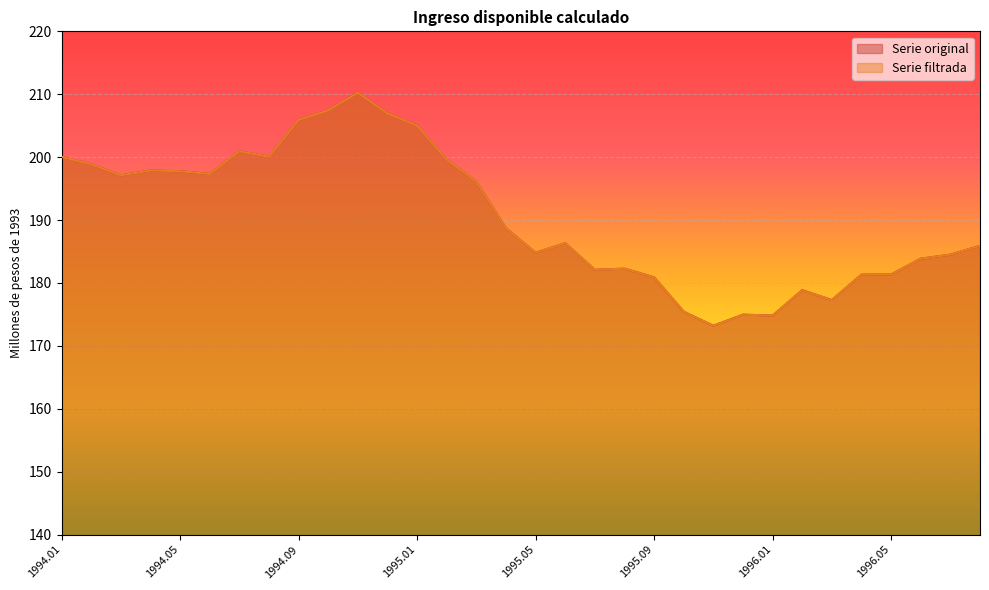

What is the lowest value of the Serie filtrada series?

173.2